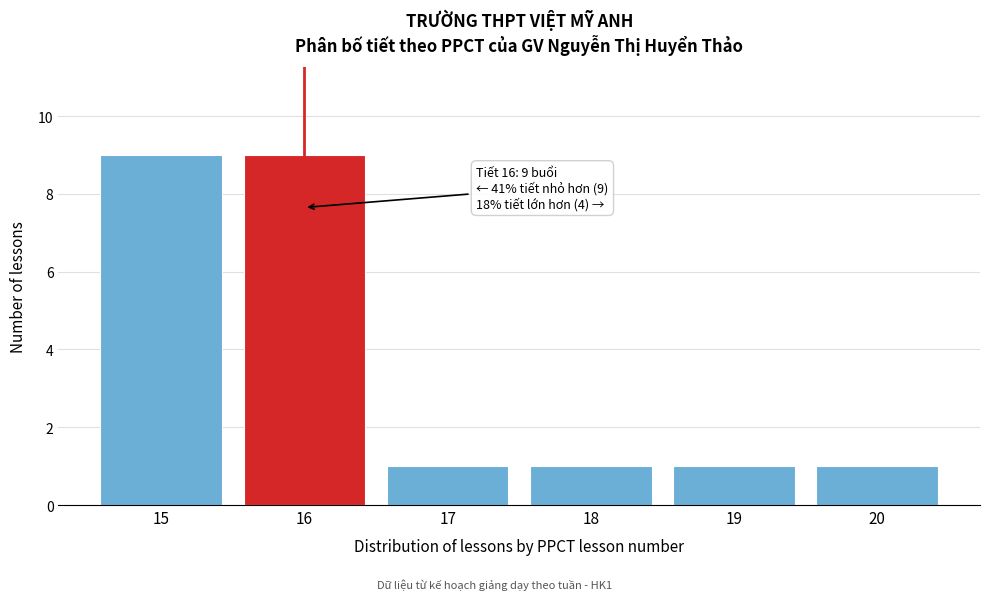

Reading left to right, extract all data points from this chart.

9	9	1	1	1	1